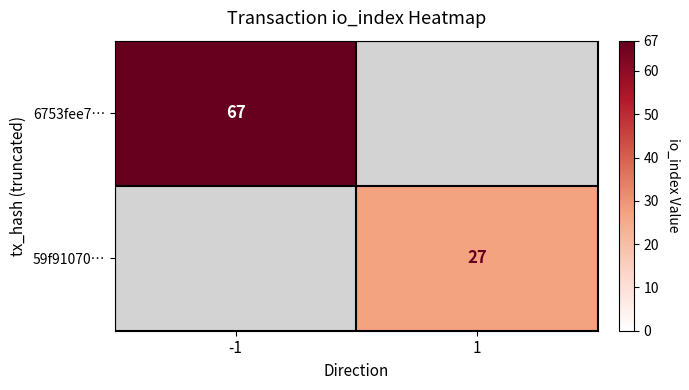

The 6753fee7… series shows 67 at -1. True or false?

True